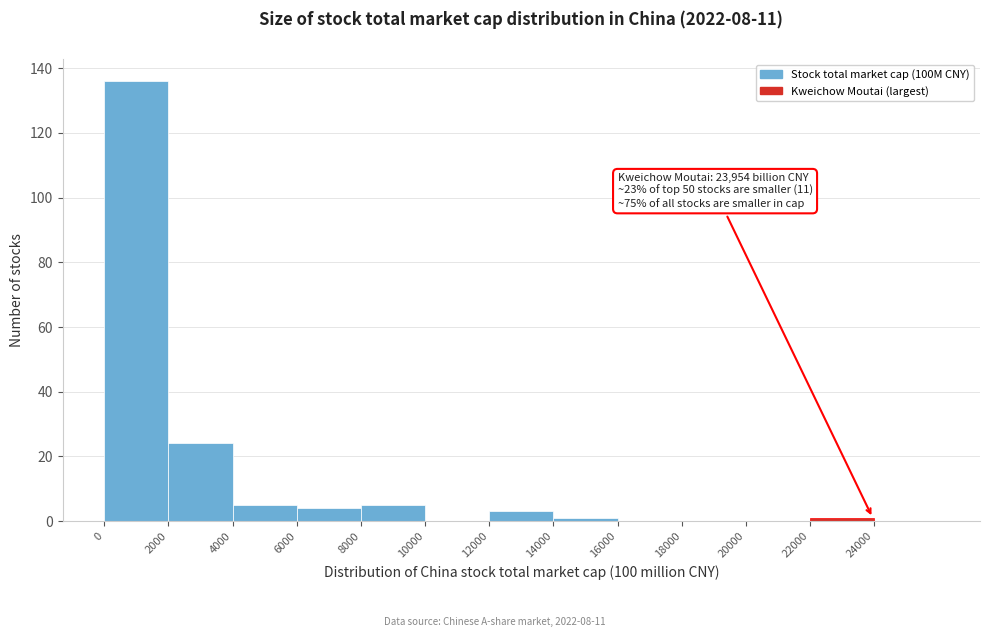

Over which range of the x-axis is the bar tallest?

0 to 2000